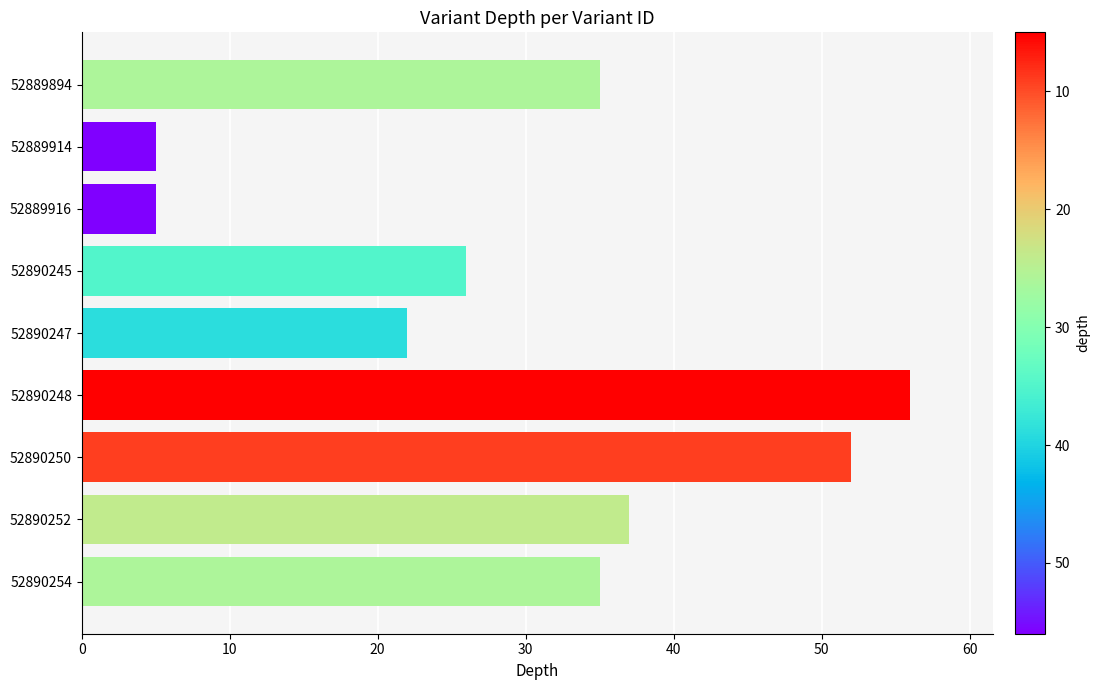

What is the sum of all values?

273